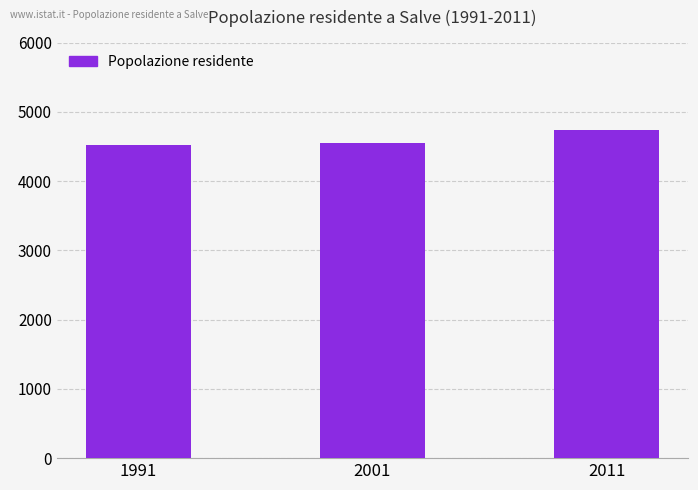

What is the value of the 1st bar from the left?

4524